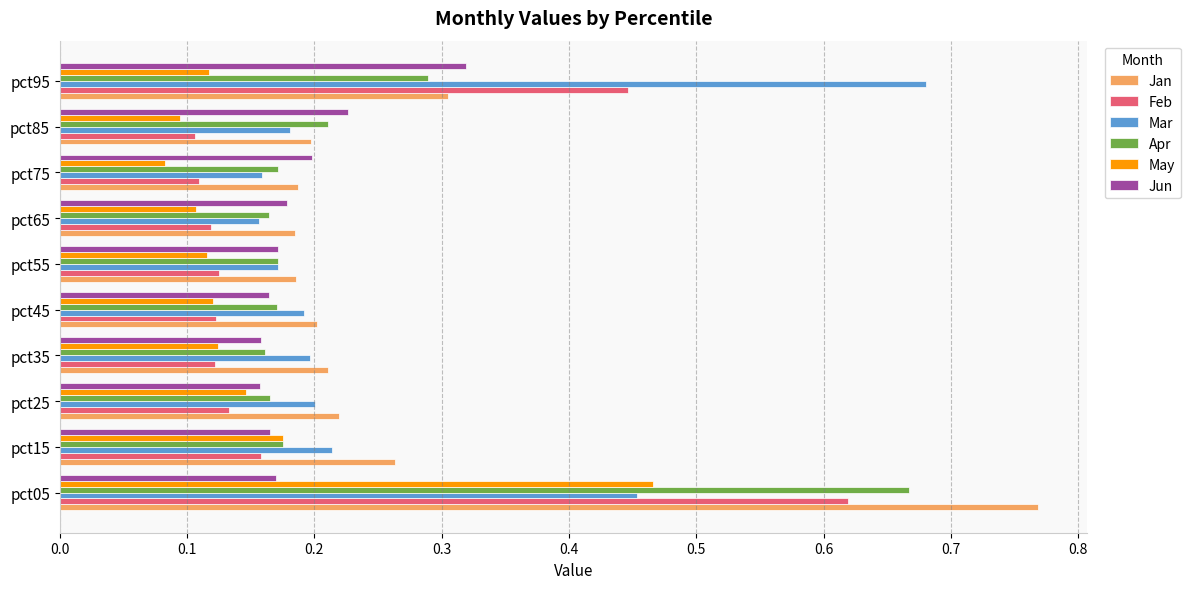

At which category does the chart reach its peak across all series?

pct05